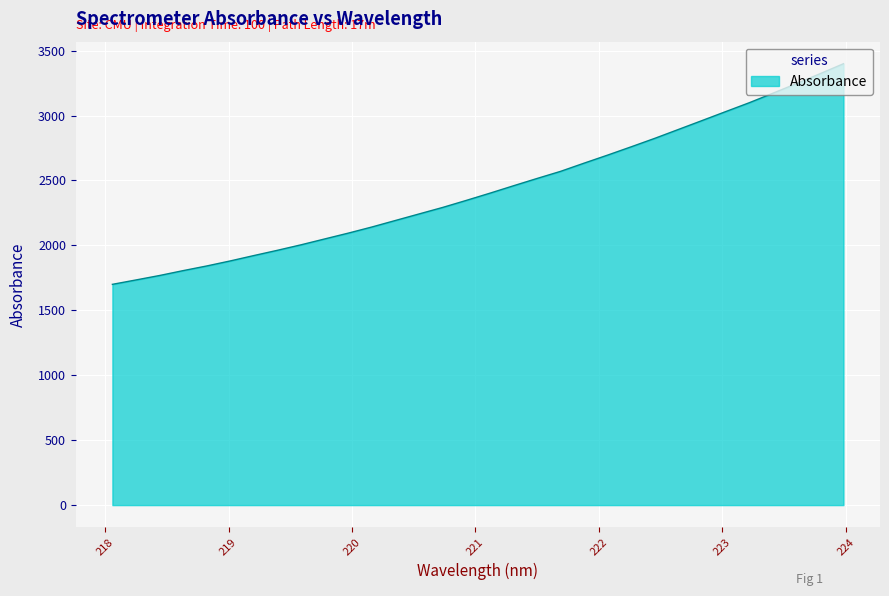

What is the greatest value displayed?

3399.2